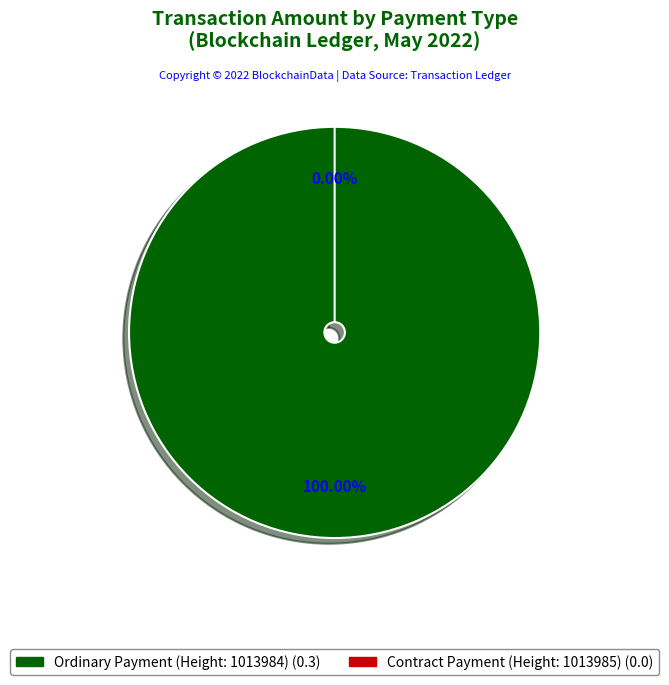

What percentage is the Ordinary Payment (Height: 1013984) slice, to the nearest percent?

100%